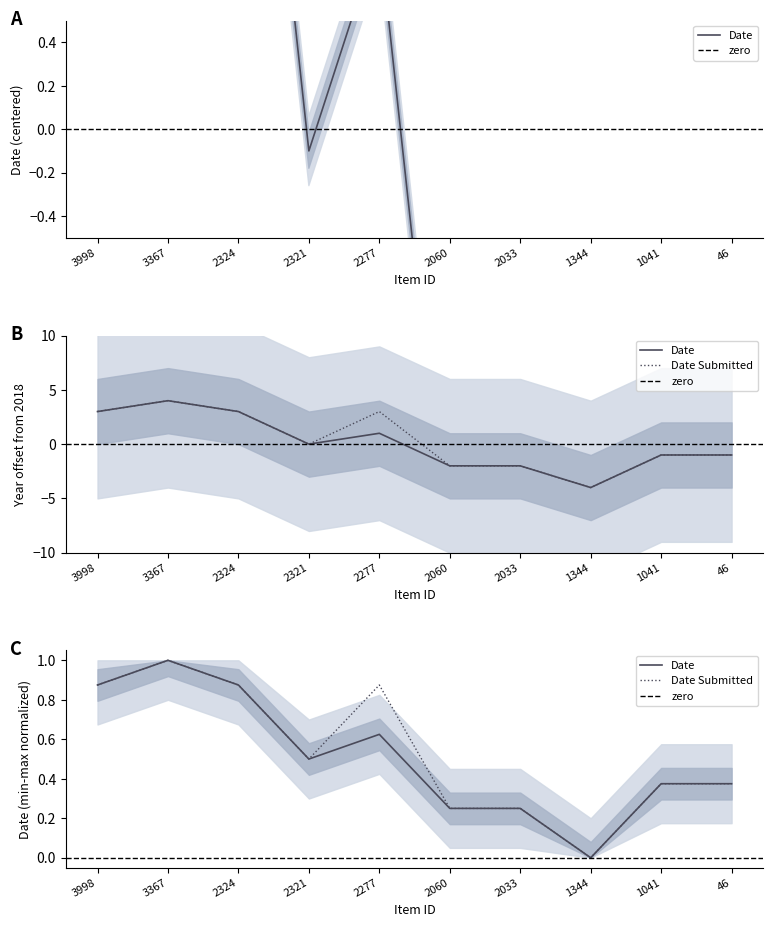

Reading left to right, transcribe all the data shown in this chart.

Date: 3998=2.9	3367=3.9	2324=2.9	2321=-0.1	2277=0.9	2060=-2.1	2033=-2.1	1344=-4.1	1041=-1.1	46=-1.1
Date Submitted: 3998=3.0	3367=4.0	2324=3.0	2321=0.0	2277=3.0	2060=-2.0	2033=-2.0	1344=-4.0	1041=-1.0	46=-1.0